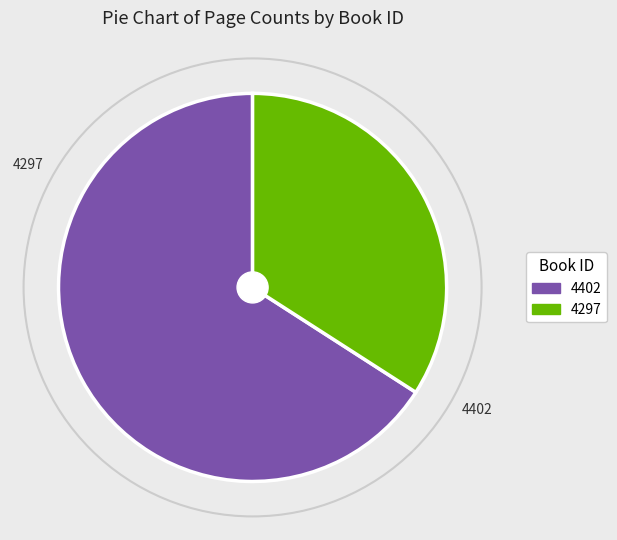

Which category accounts for the majority?

4402